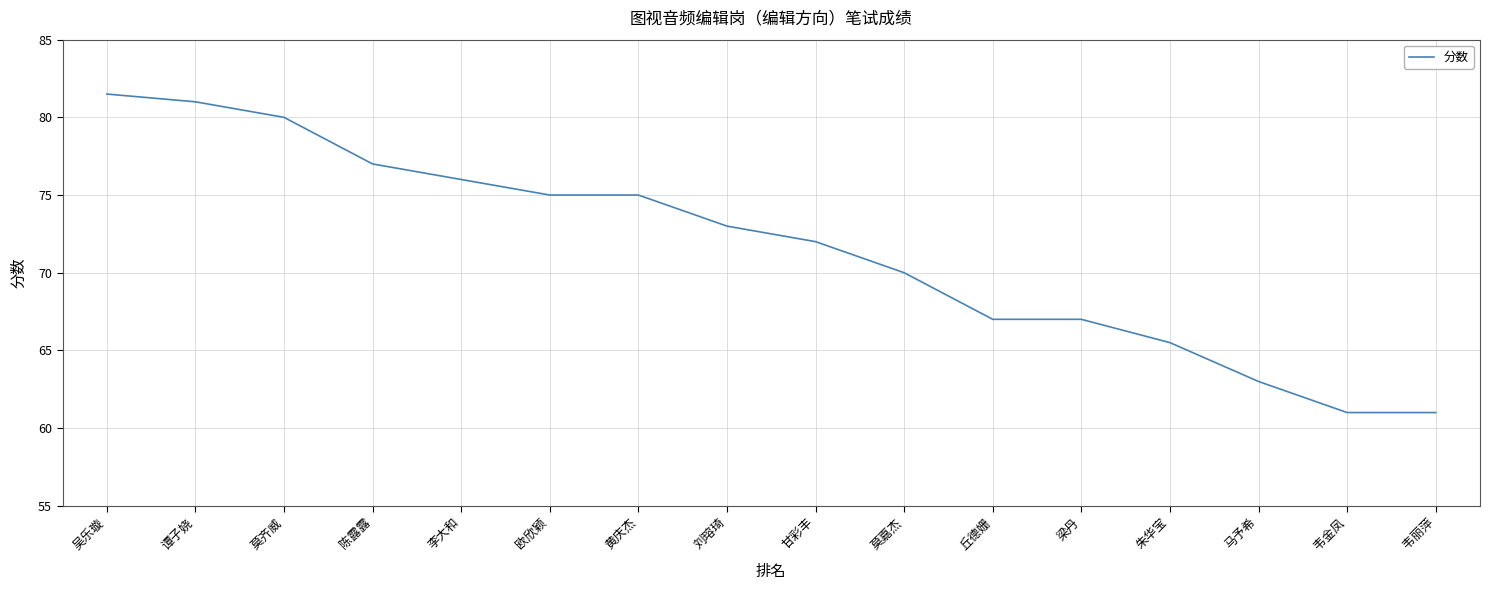

Read the value at 黄庆杰.

75.0